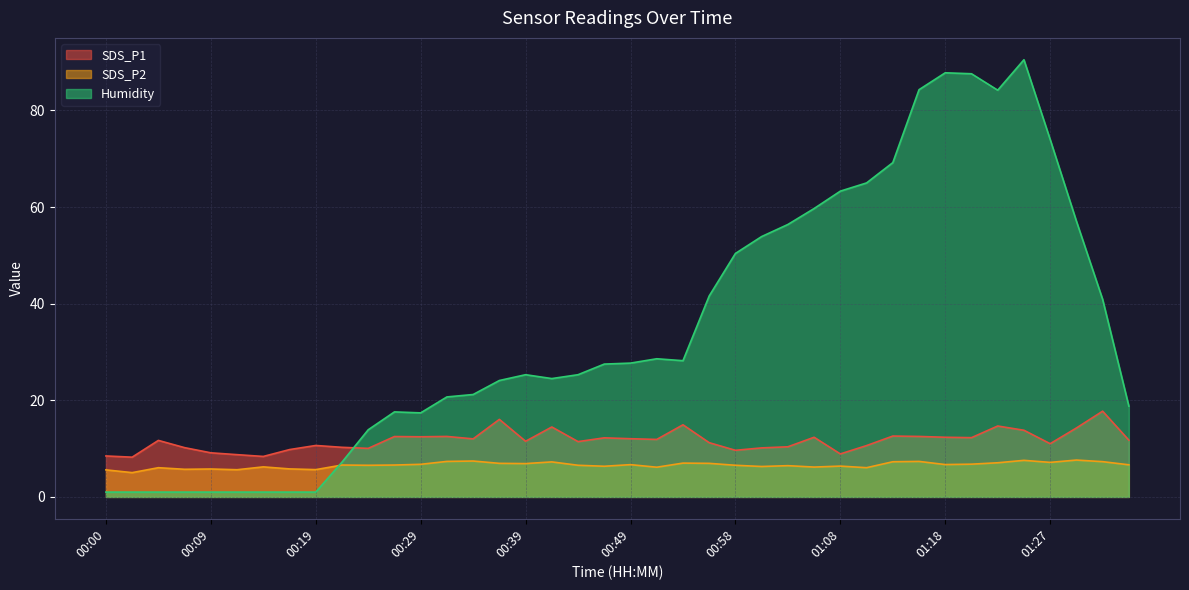

Is the value of SDS_P1 at 00:19 greater than the value of Humidity at 00:58?

No